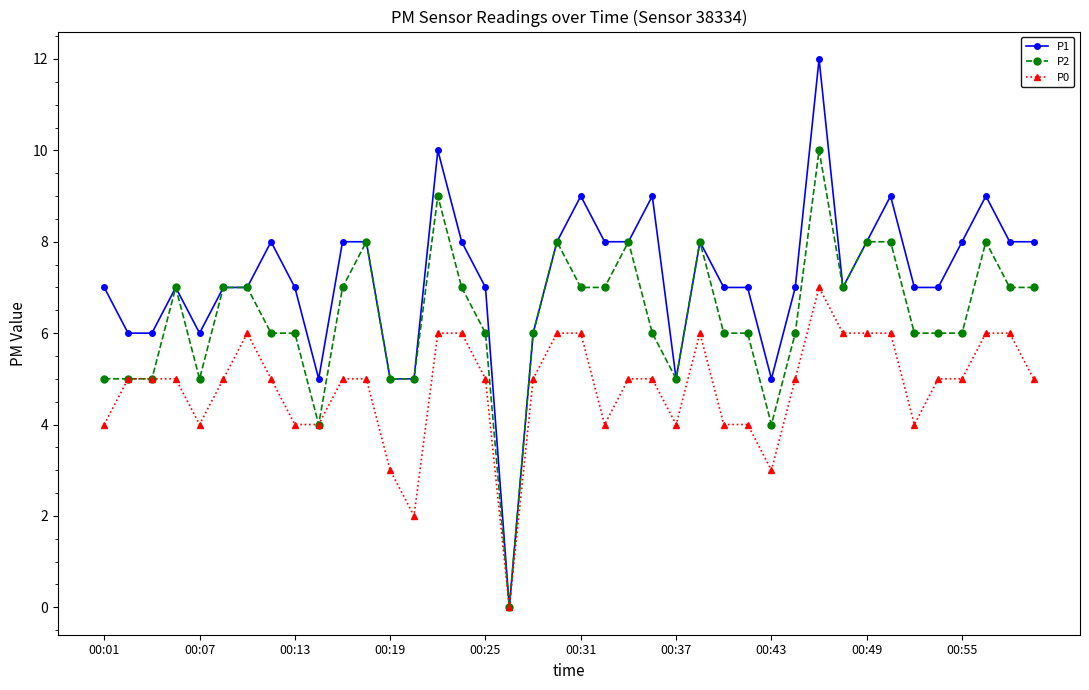

What is the value of the P1 point at the 23rd from the left?

8